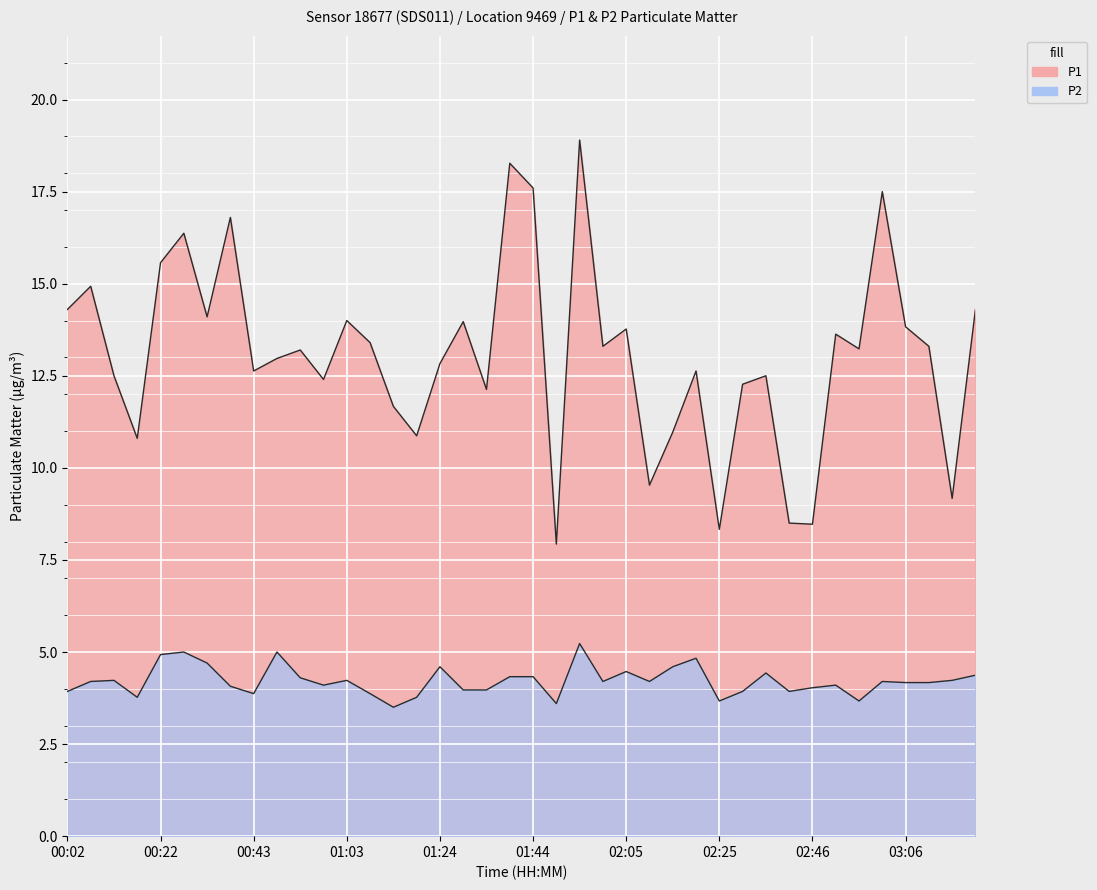

At which label does P1 reach its minimum?

01:49